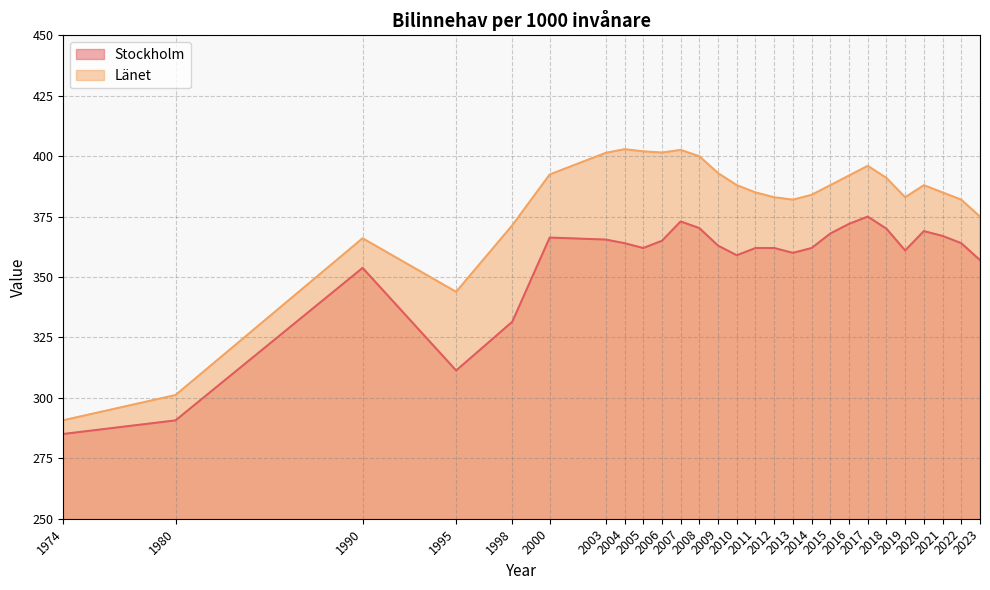

Which series has the largest total across all categories?

Länet